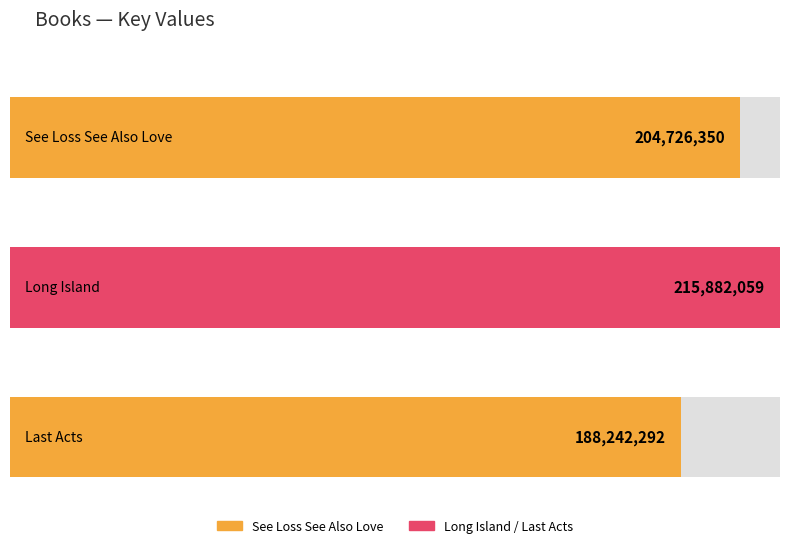

Which category has the highest value across all series?

Long Island